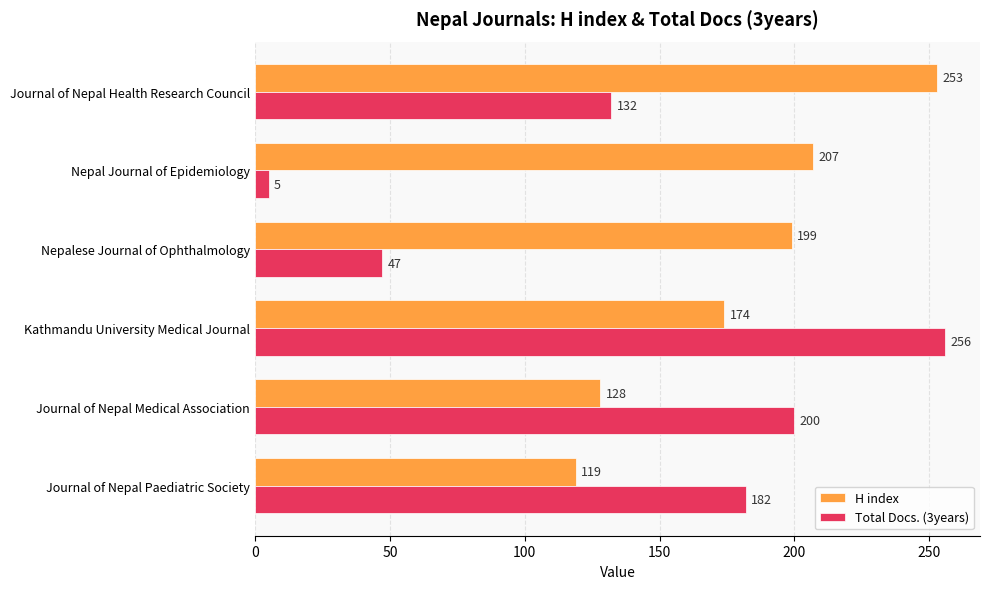

List the series in order of their peak value, lowest first.

H index, Total Docs. (3years)